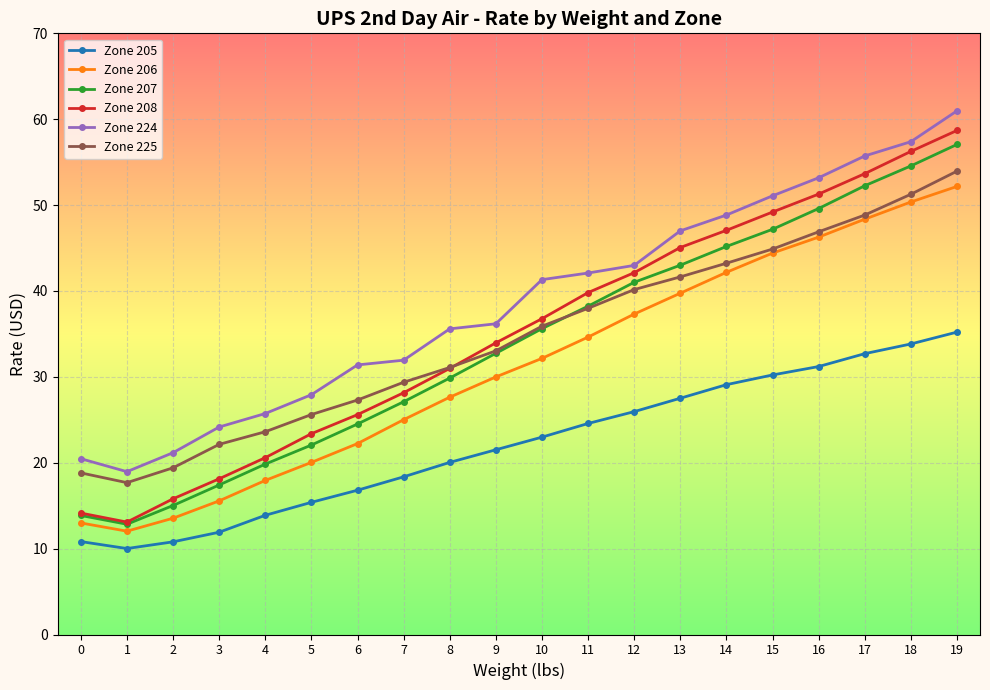

The Zone 224 series shows 13.3 at 6. True or false?

False